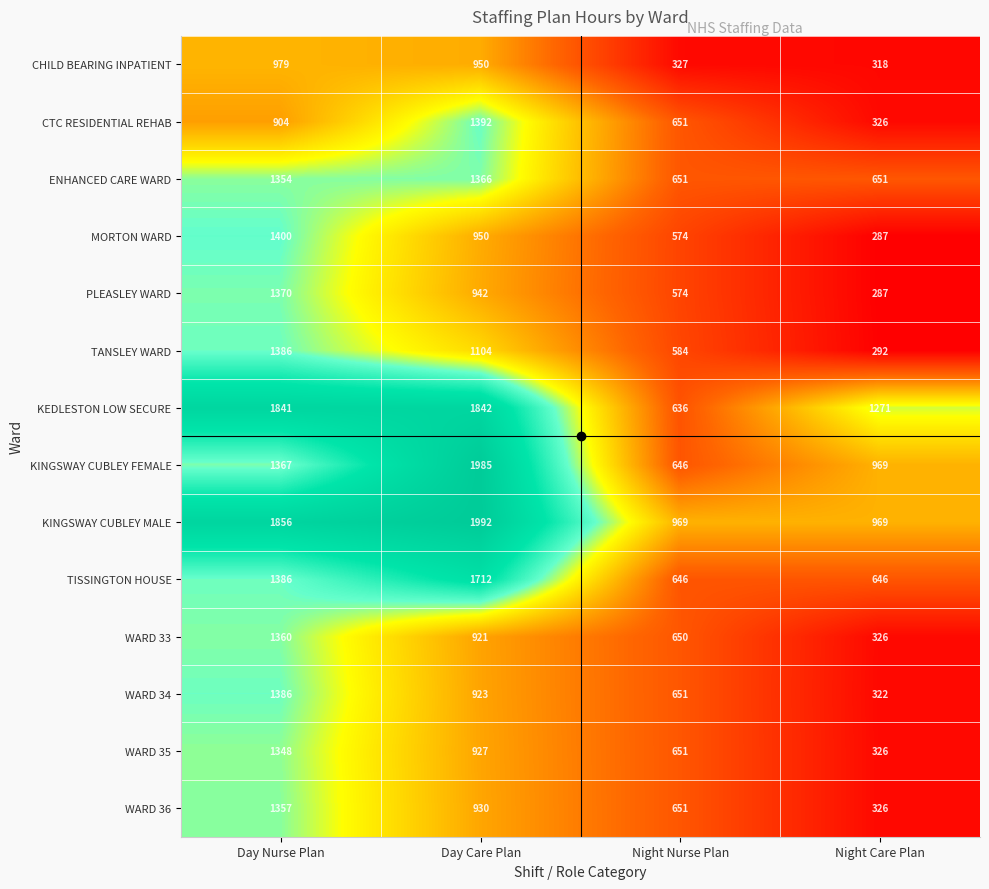

How many series are shown in this chart?

14